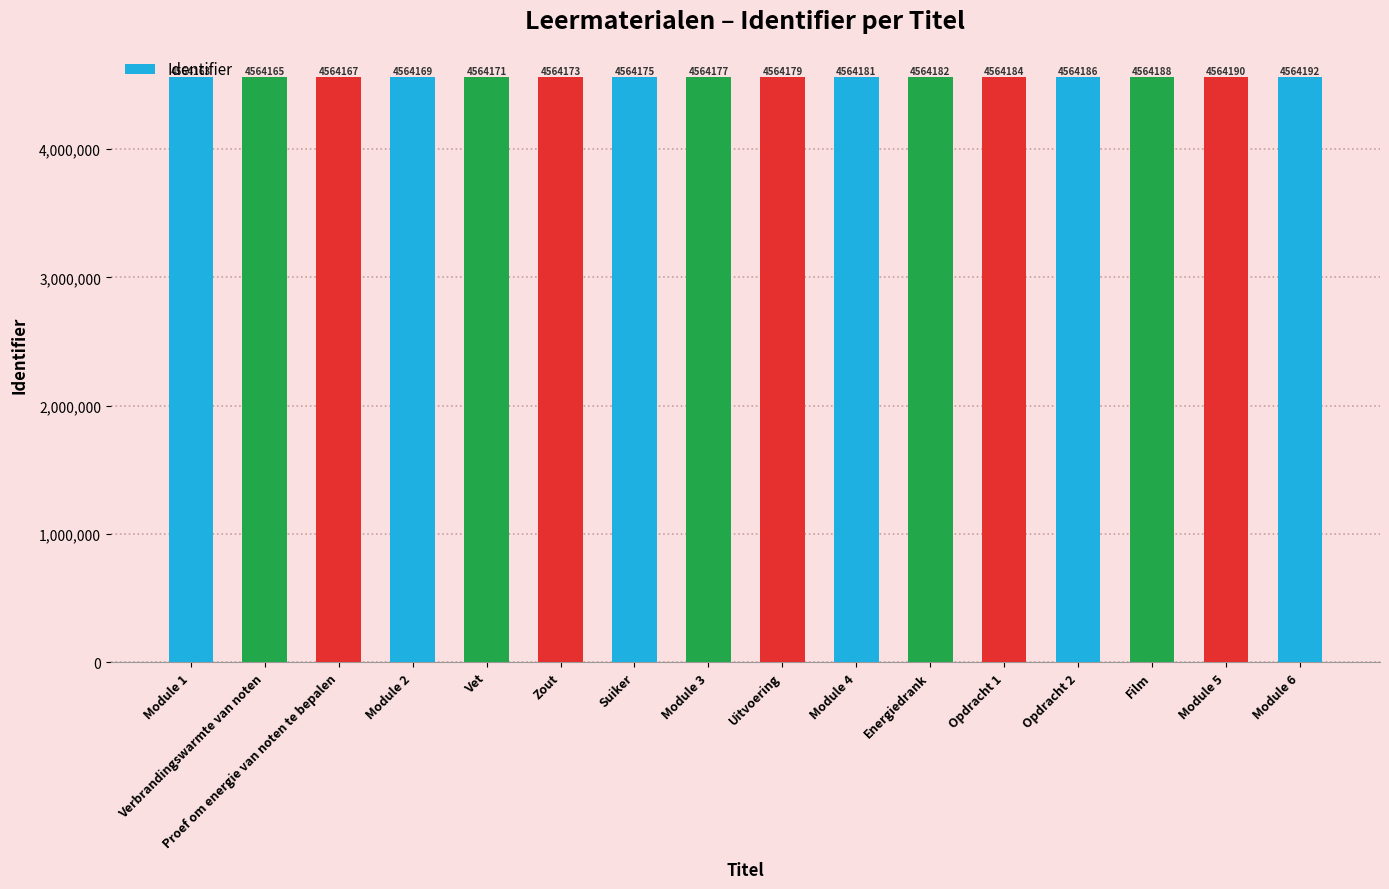

Reading left to right, transcribe all the data shown in this chart.

Module 1=4564163	Verbrandingswarmte van noten=4564165	Proef om energie van noten te bepalen=4564167	Module 2=4564169	Vet=4564171	Zout=4564173	Suiker=4564175	Module 3=4564177	Uitvoering=4564179	Module 4=4564181	Energiedrank=4564182	Opdracht 1=4564184	Opdracht 2=4564186	Film=4564188	Module 5=4564190	Module 6=4564192